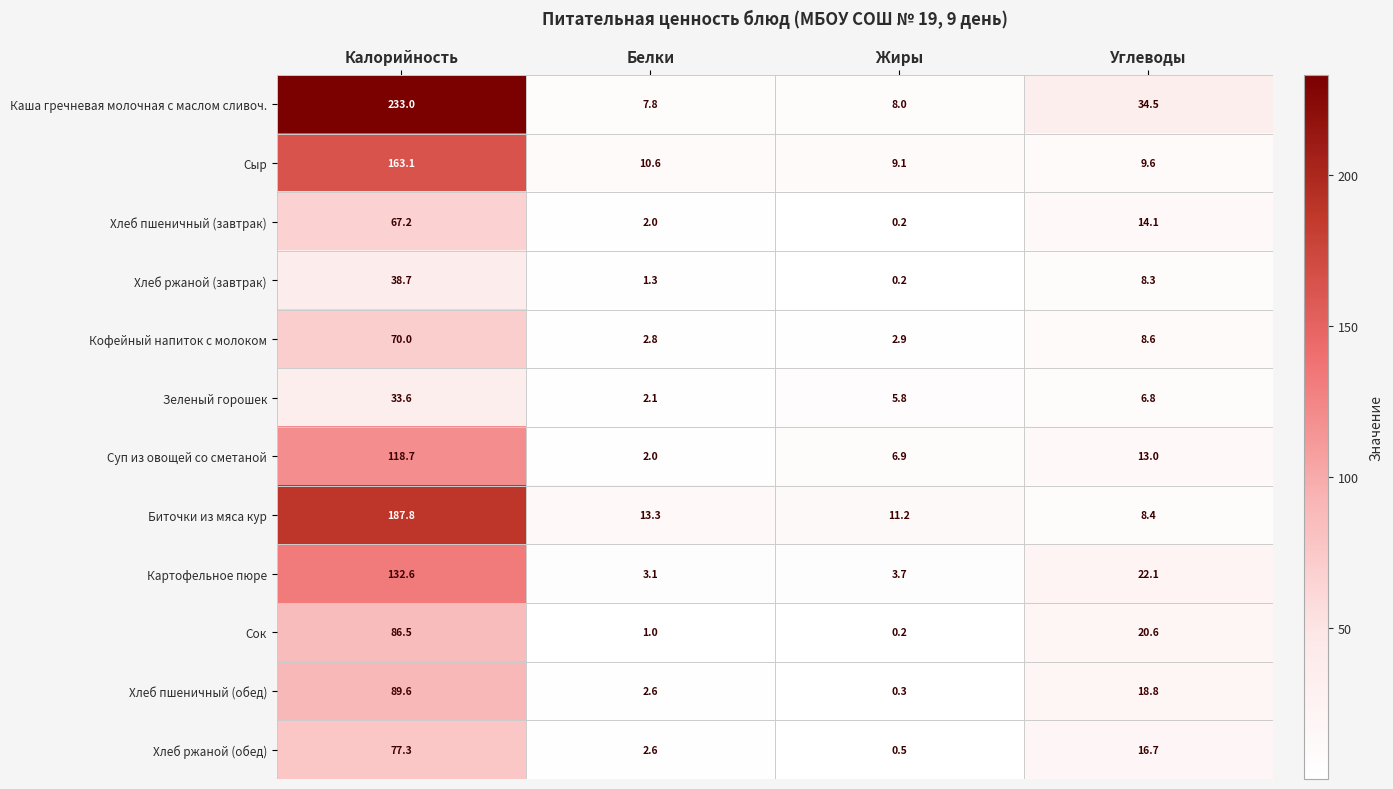

What is the smallest value displayed?

0.2